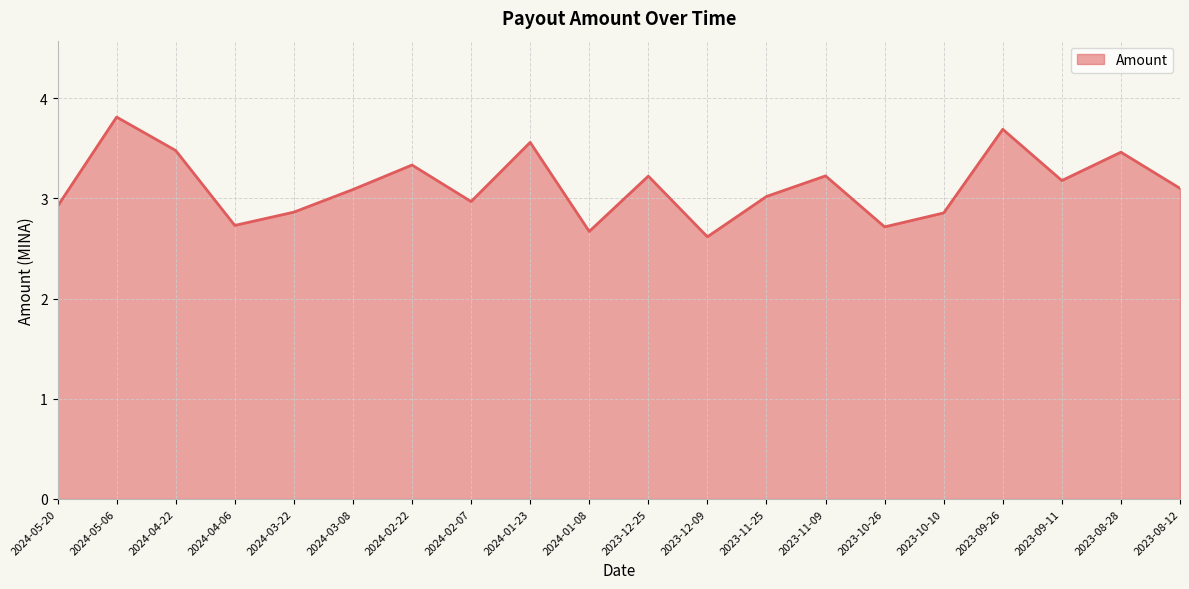

Approximately how many times larger is the value at 2023-12-09 compared to 2024-05-20?

0.9